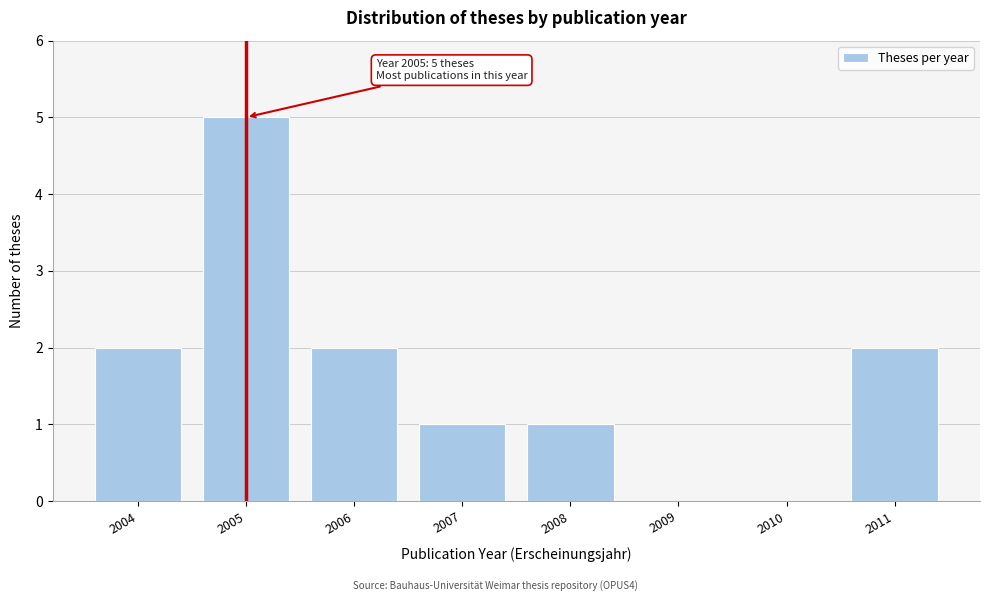

Reading left to right, extract all data points from this chart.

2004=2	2005=5	2006=2	2007=1	2008=1	2009=0	2010=0	2011=2